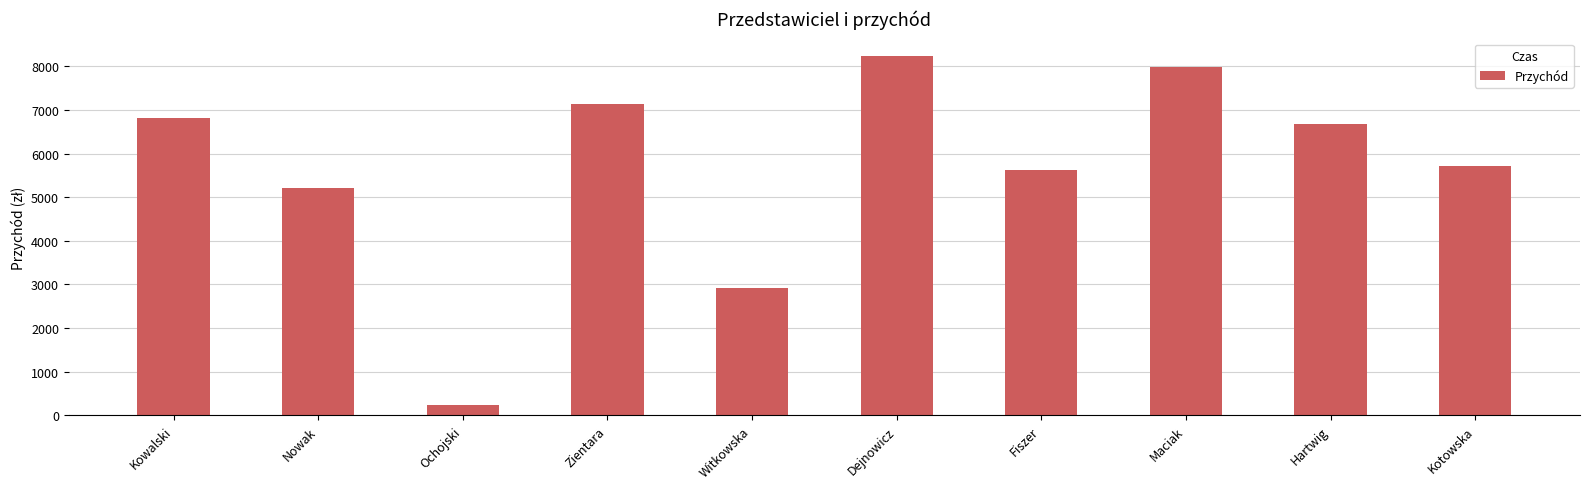

What position from the left is Kowalski?

1